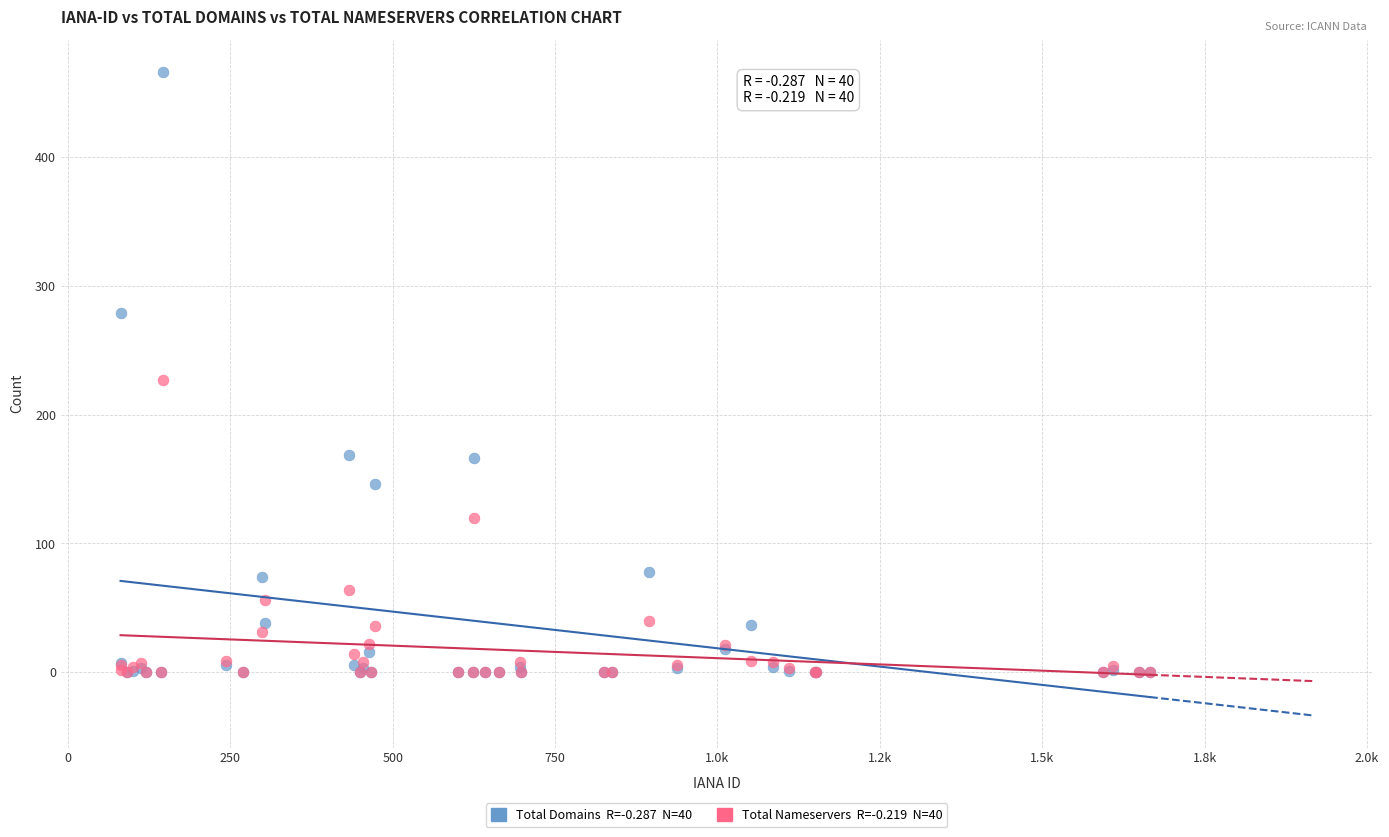

Across all series, what Y value is closest to 233?

227